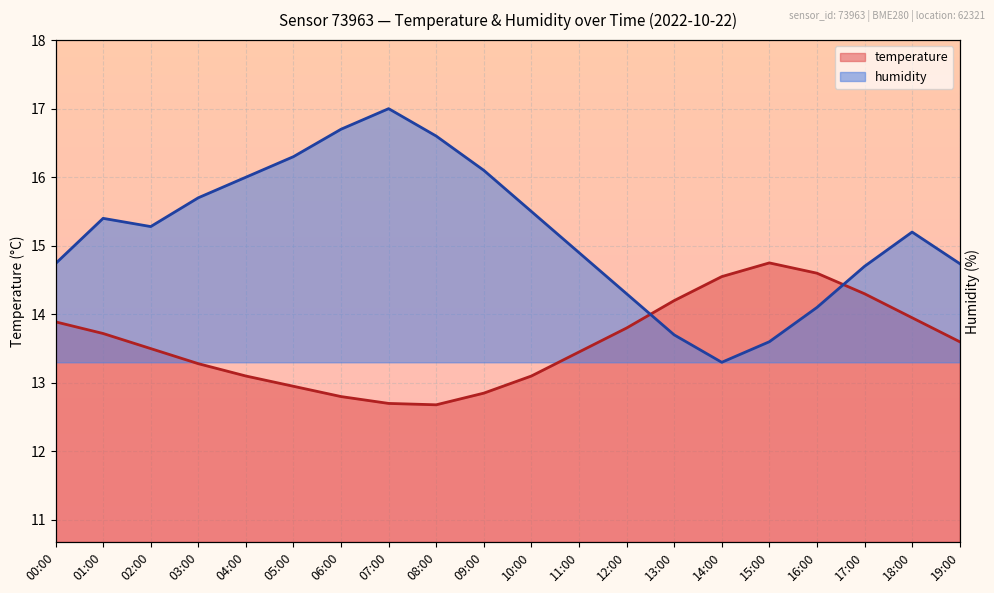

Rank the series at 11:00 from lowest to highest value.

temperature, humidity